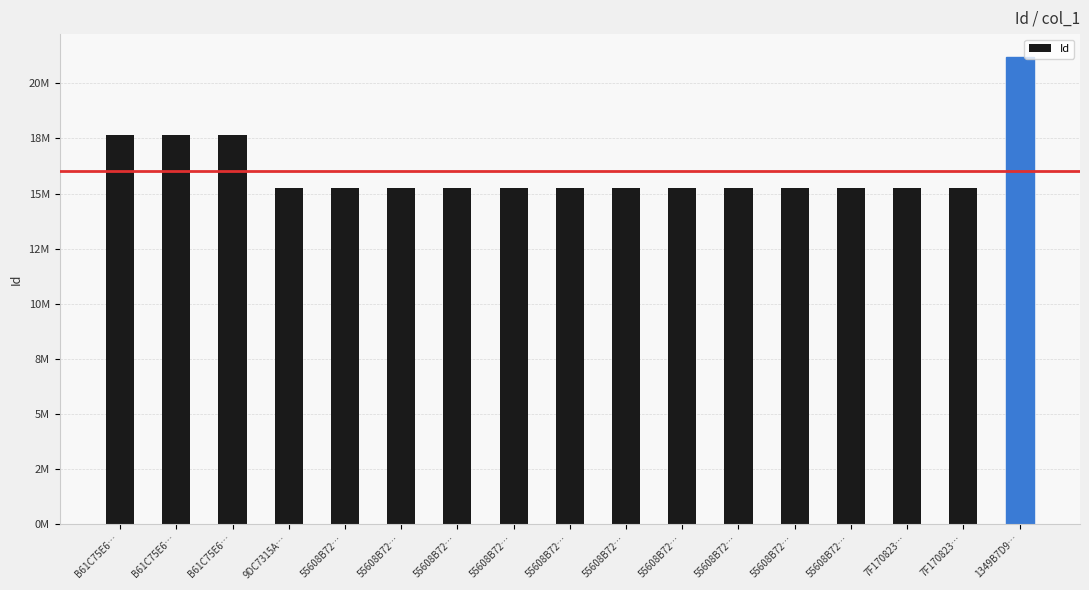

The chart shows a value of 15241215 at 55608B72…. True or false?

True